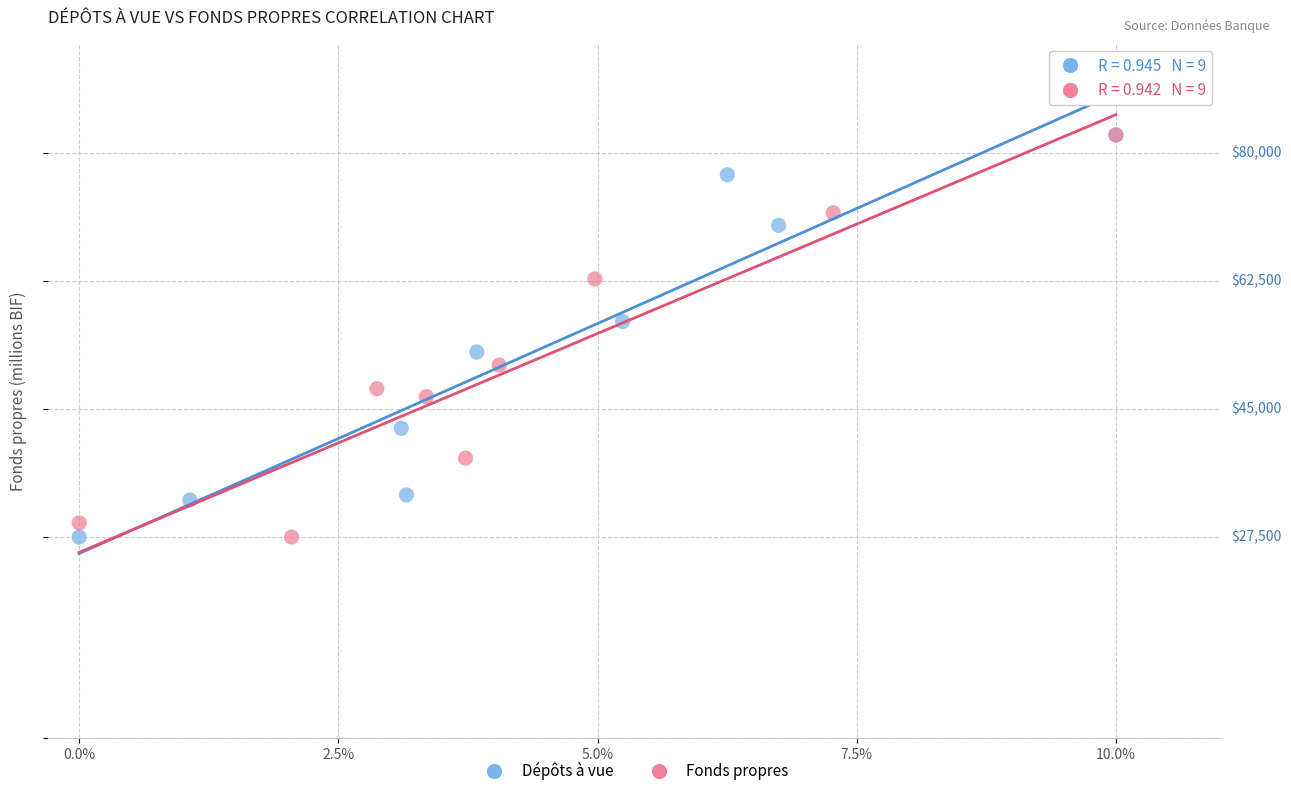

What are all the series names shown in the legend?

Dépôts à vue, Fonds propres